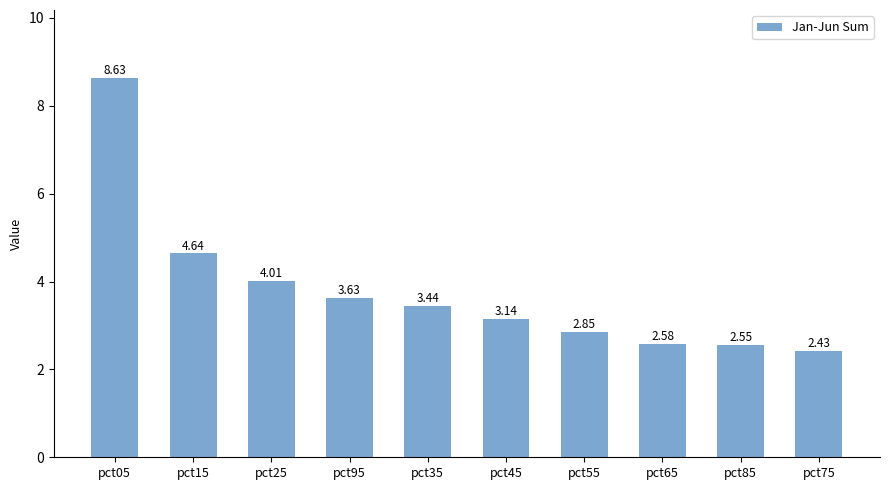

What is the ratio of the value at pct75 to the value at pct45?

0.8